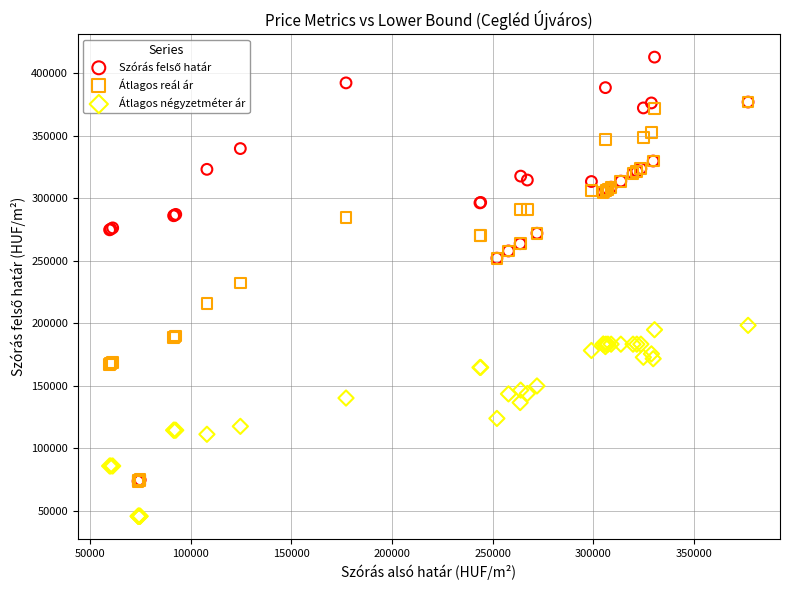

Which series reaches the minimum Y coordinate?

Átlagos négyzetméter ár